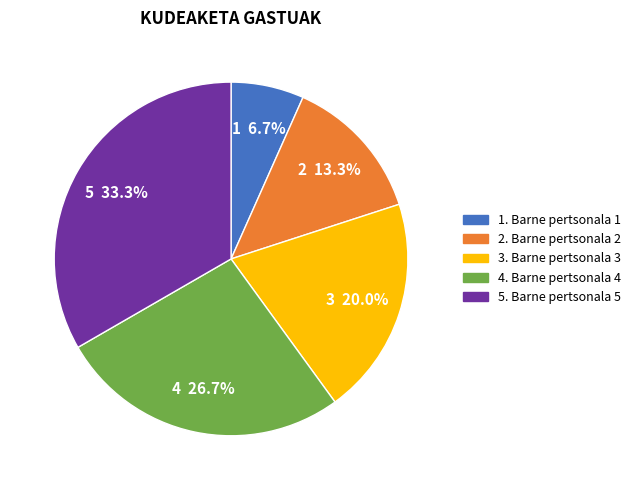

Is there a majority slice in this chart?

No